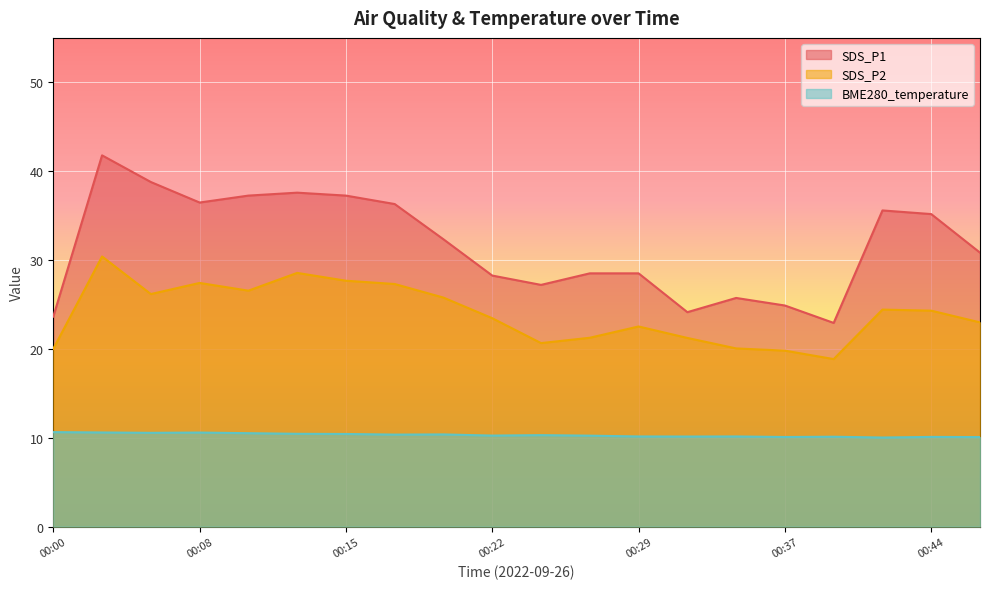

What is the sum of the SDS_P1 values at 00:12 and 00:03?

79.4